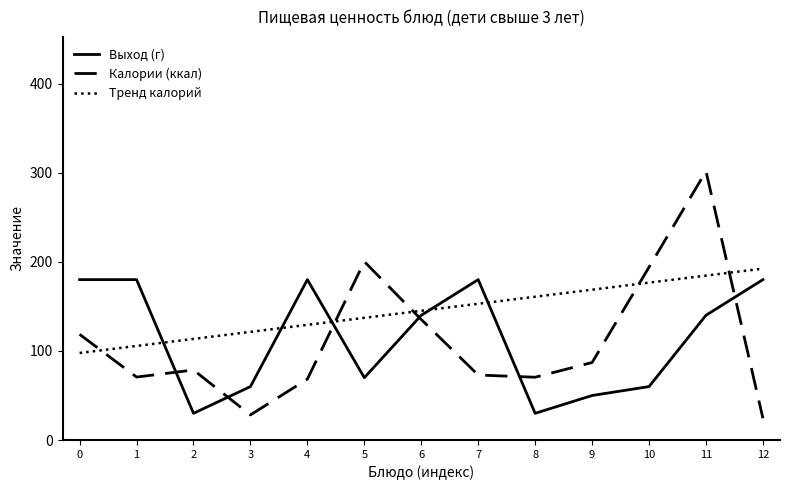

What are all the series names shown in the legend?

Выход (г), Калории (ккал), Тренд калорий